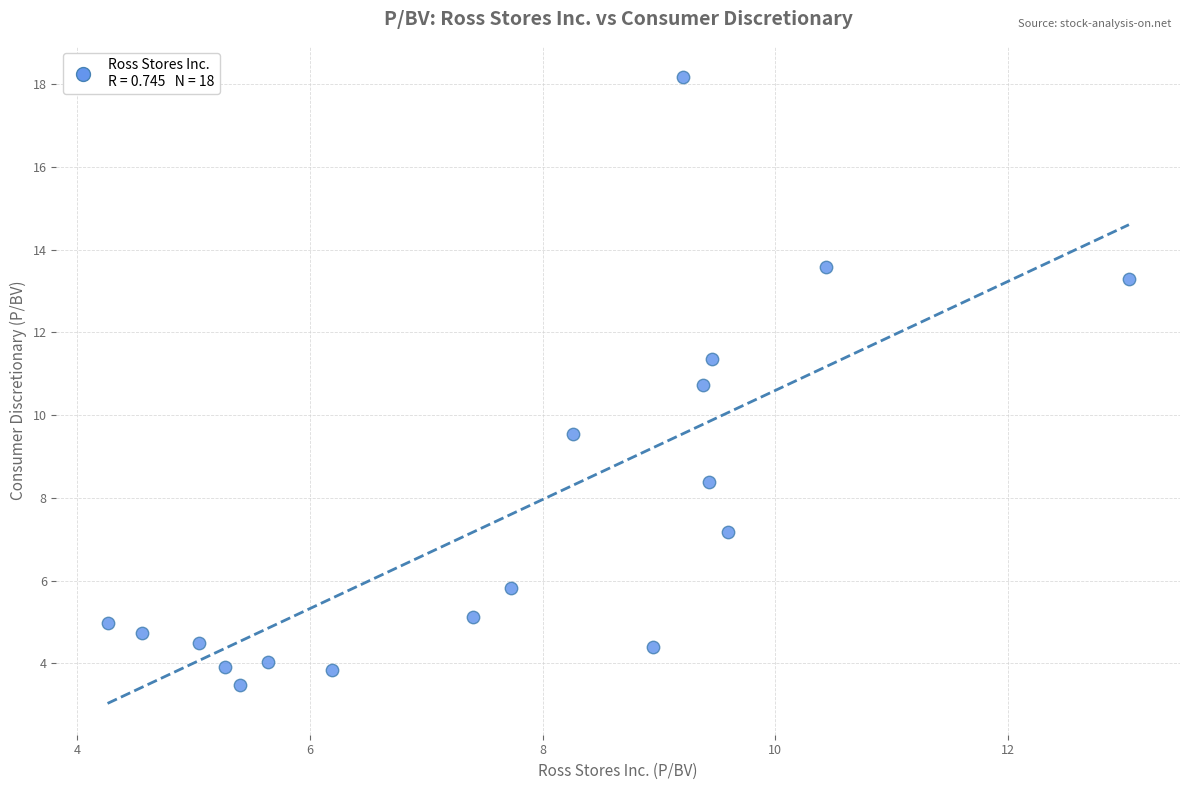

What is the range of Y values (max minus min)?

14.7